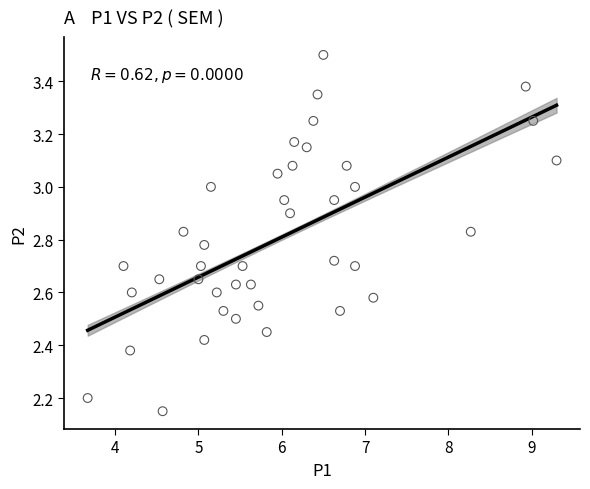

What is the range of X values (max minus min)?

5.6